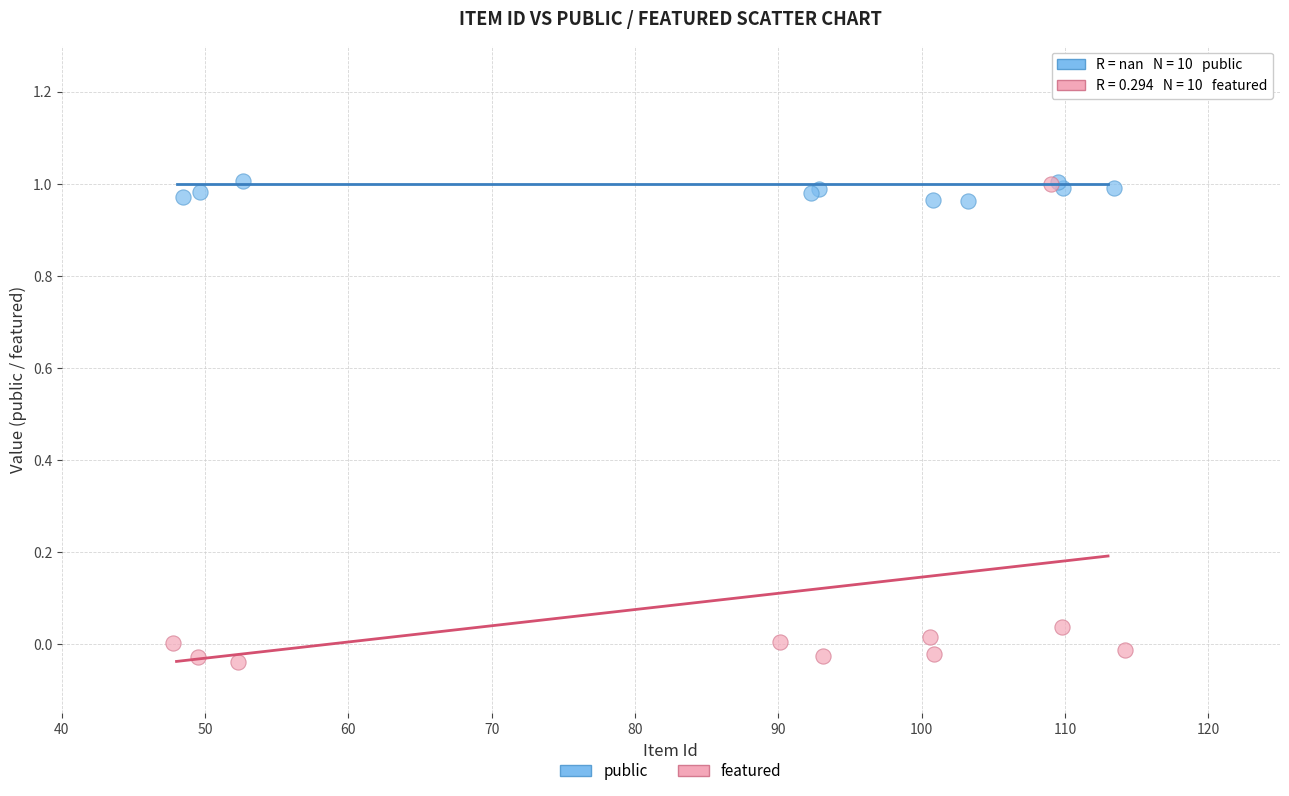

Which series has the widest spread of Y values?

featured